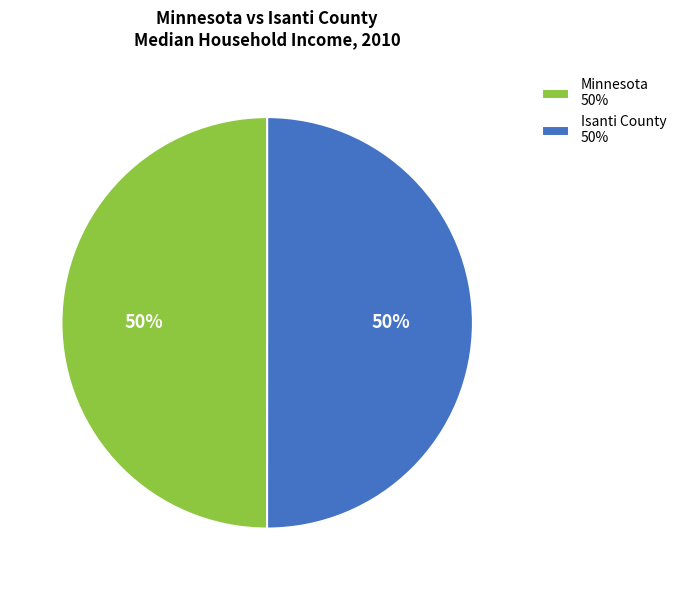

To the nearest percent, what is the combined percentage of Isanti County 50% and Minnesota 50%?

100%